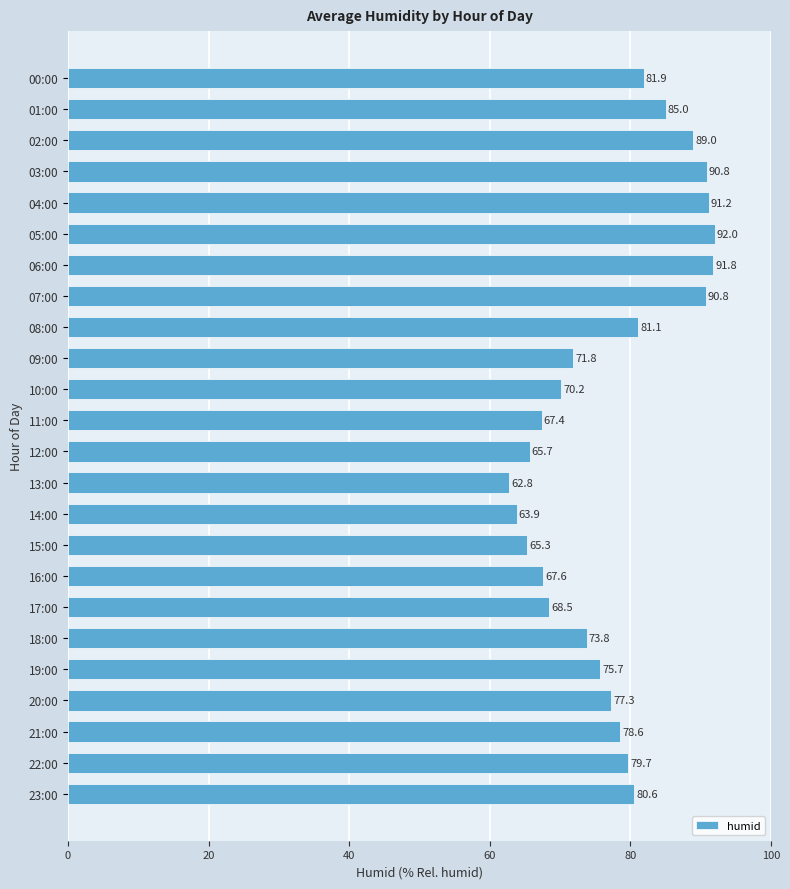

Between 07:00 and 06:00, which is larger?

06:00